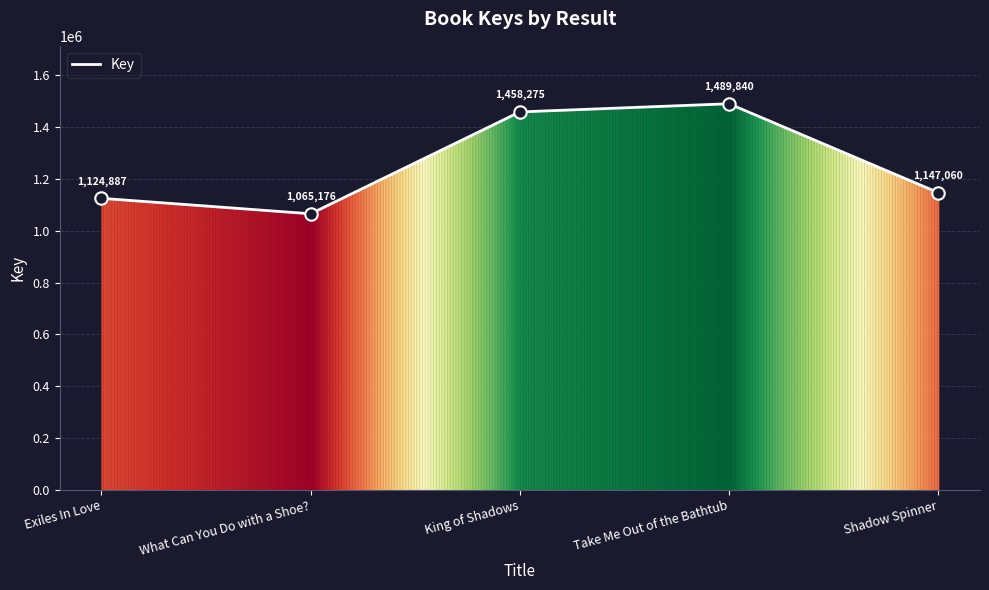

What is the ratio of the value at King of Shadows to the value at Shadow Spinner?

1.3